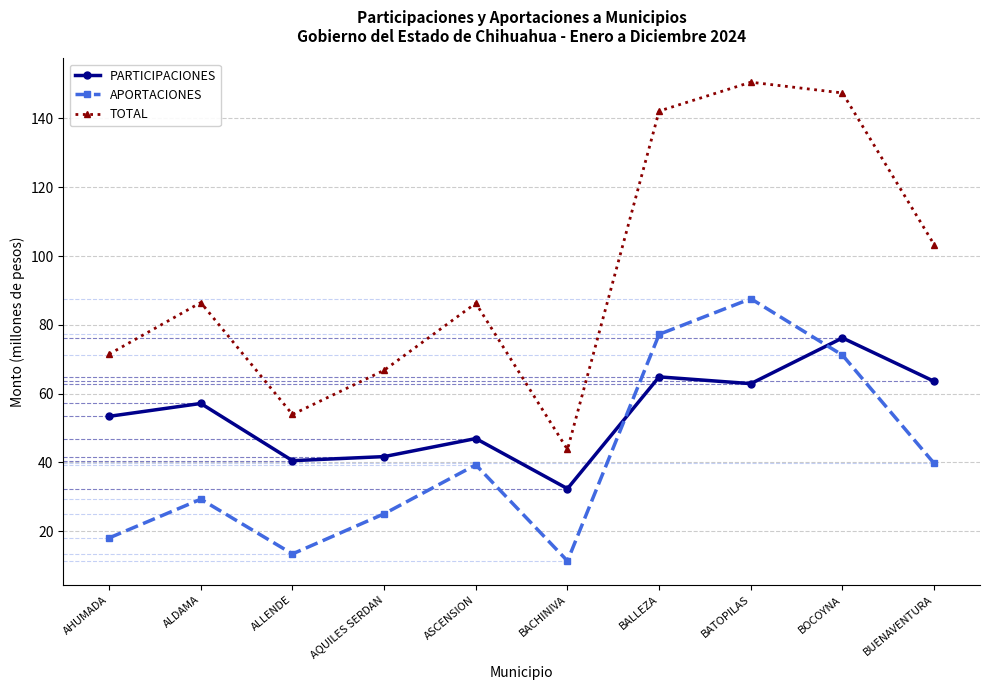

What is the label of the 3rd point from the left?

ALLENDE